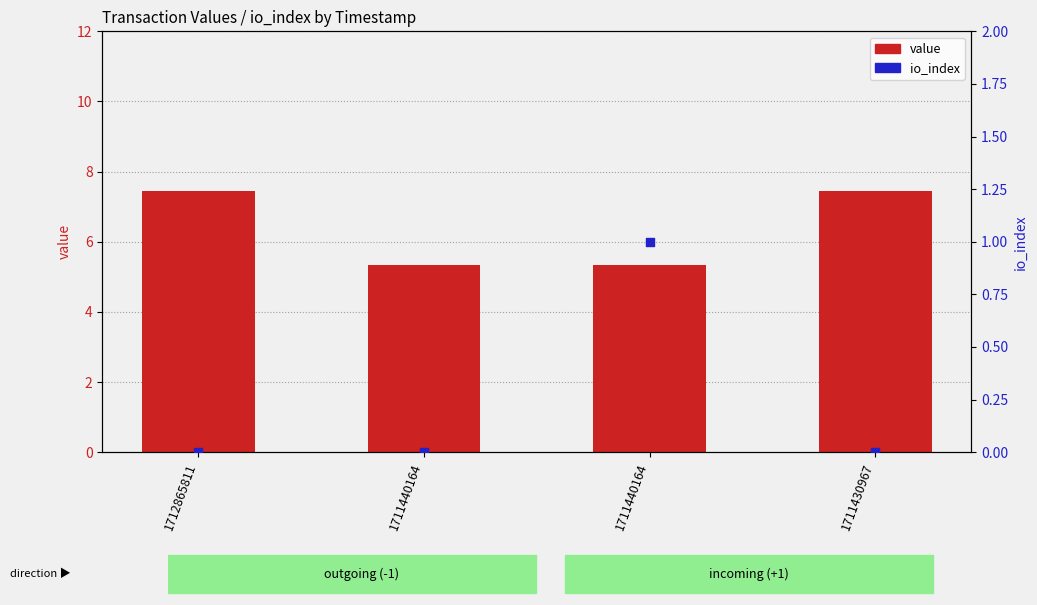

Which series contains the lowest Y value?

io_index